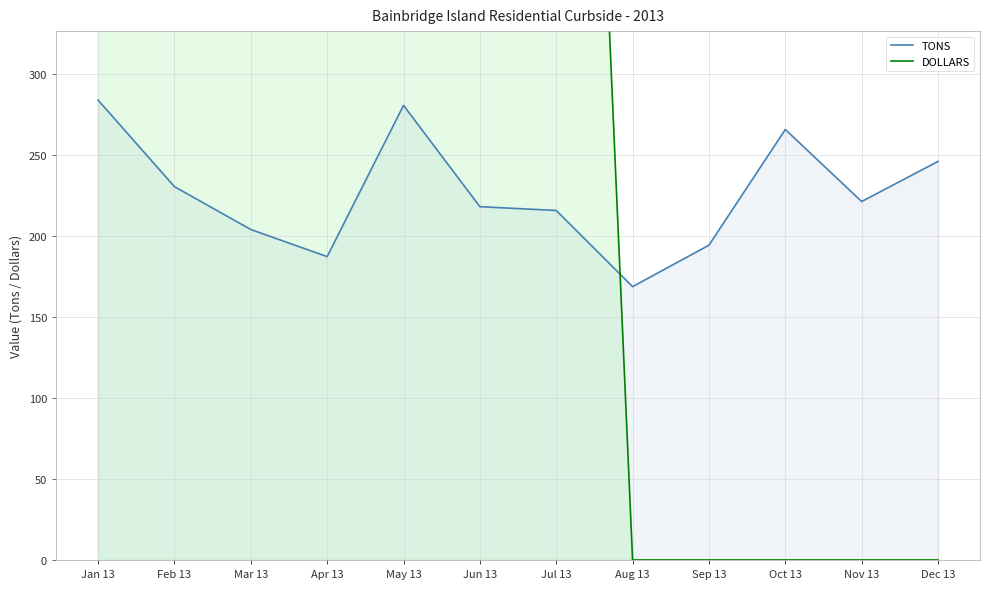

At which label is DOLLARS closest to 1703?

Jun 13